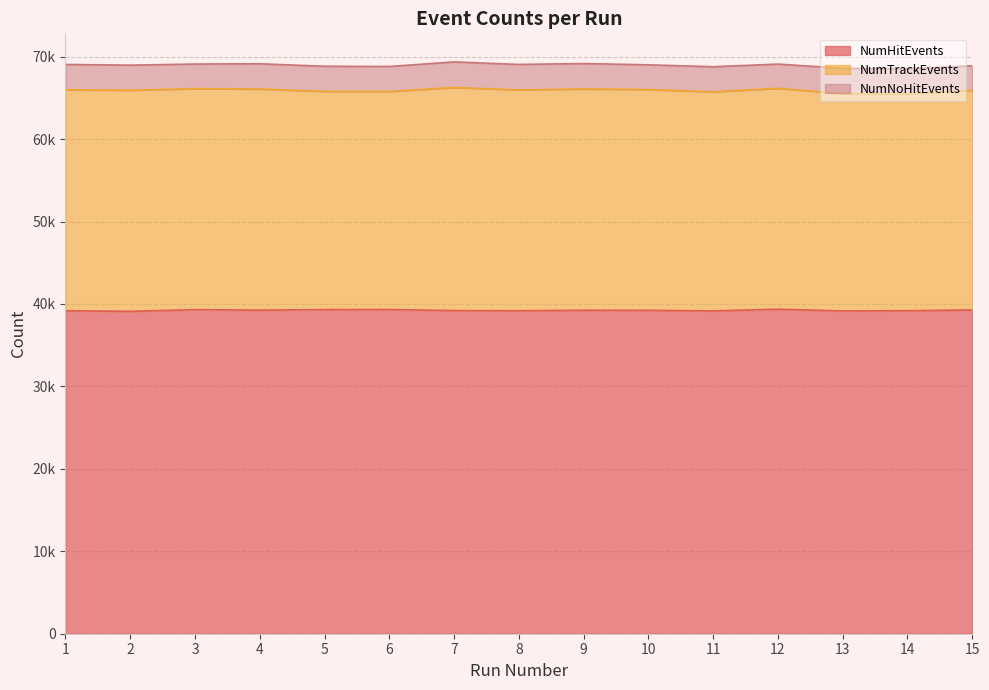

Which category has the highest value across all series?

12